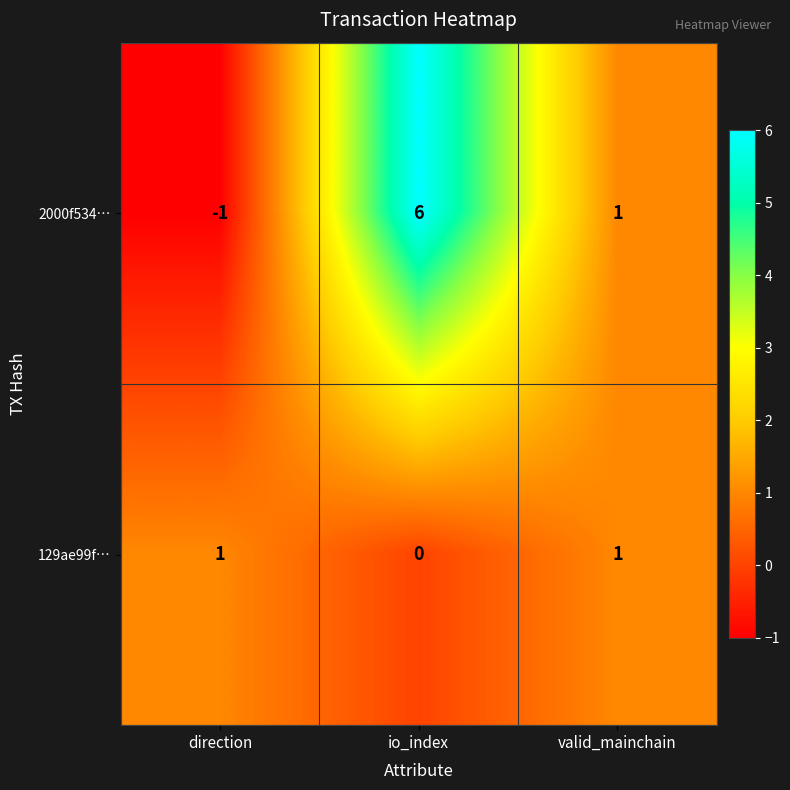

Reading left to right, list all the values displayed in this chart.

2000f534…: direction=-1	io_index=6	valid_mainchain=1
129ae99f…: direction=1	io_index=0	valid_mainchain=1